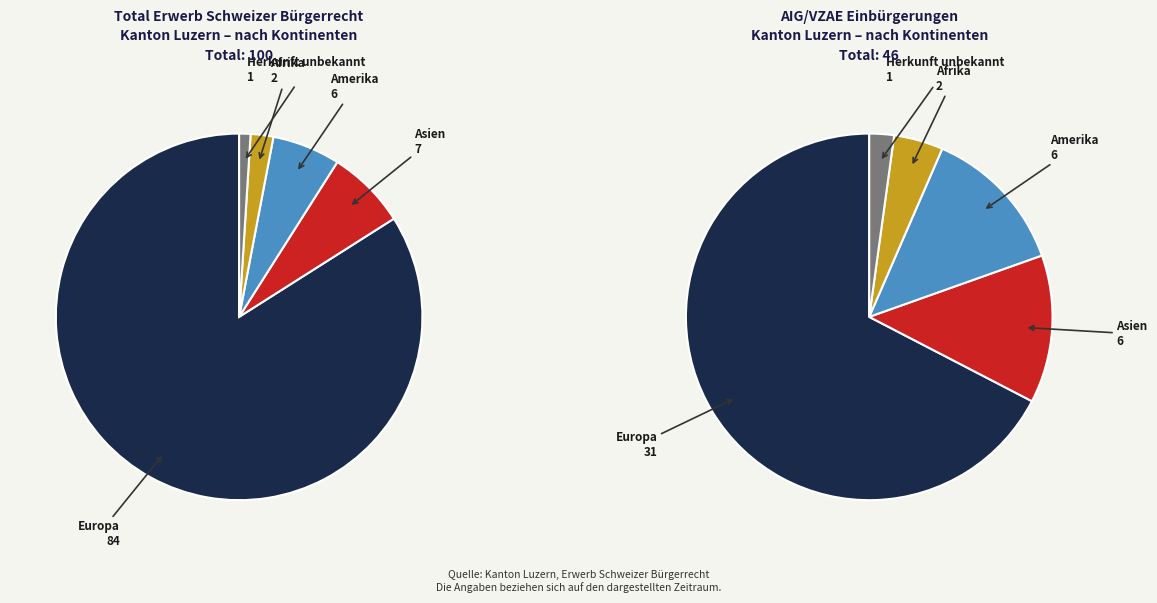

Does Herkunft unbekannt account for over 50% of the chart?

No